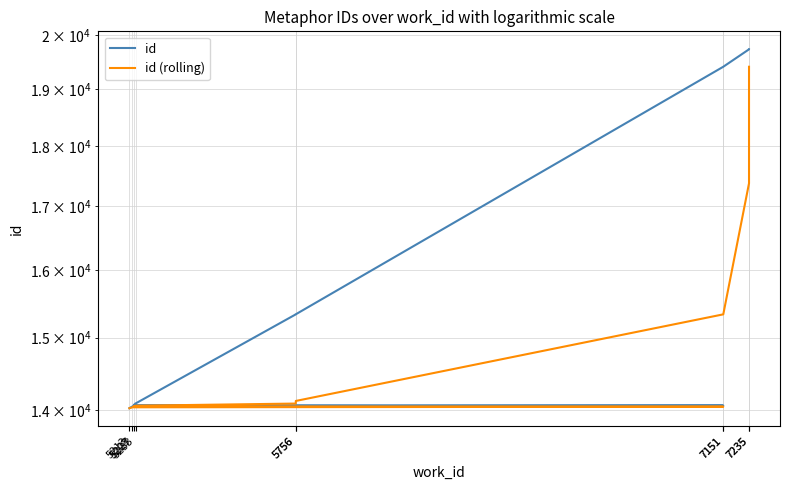

What are all the series names shown in the legend?

id, id (rolling)